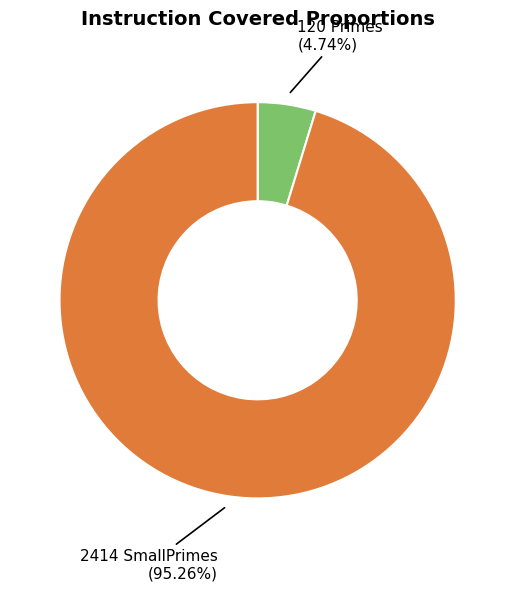

How many slices are in this pie chart?

2